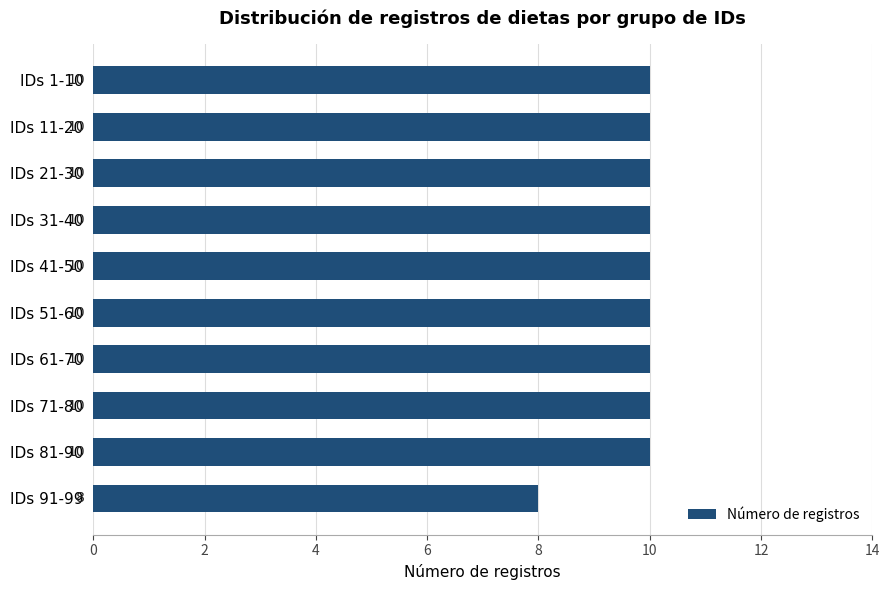

What is the label of the 6th bar from the bottom?

IDs 41-50